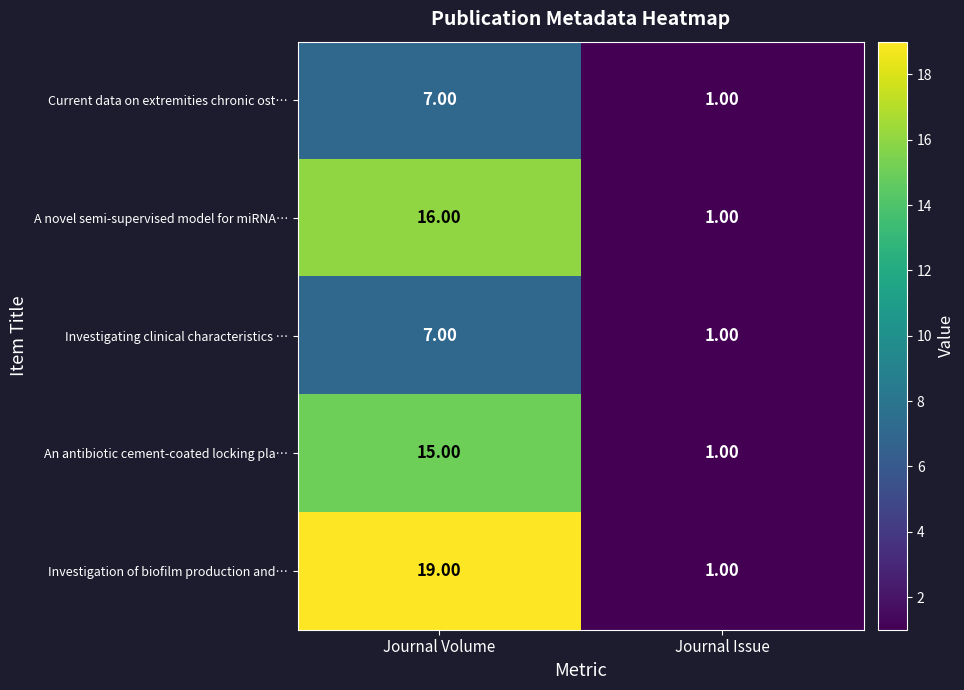

What is the sum of the Current data on extremities chronic ost… values at Journal Issue and Journal Volume?

8